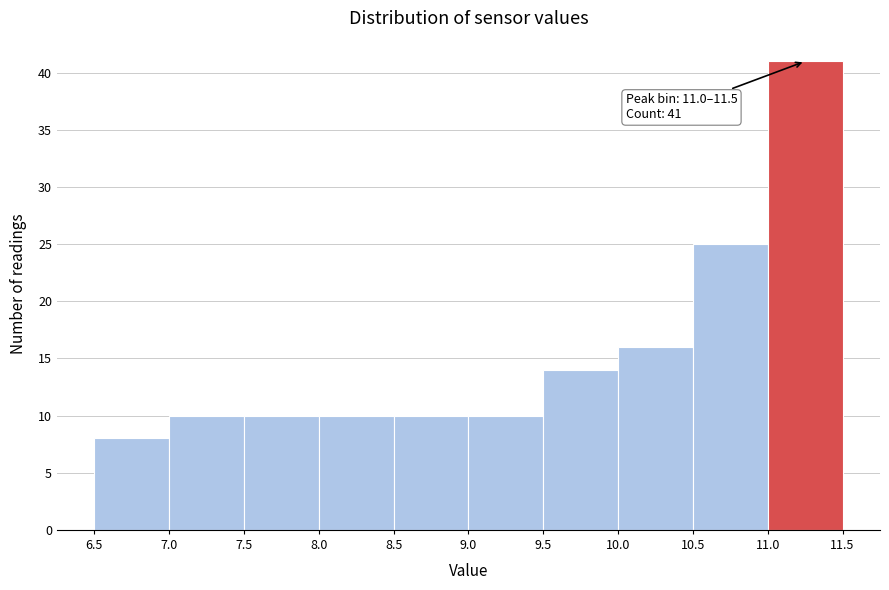

Which range on the x-axis has the tallest bar?

11.0 to 11.5